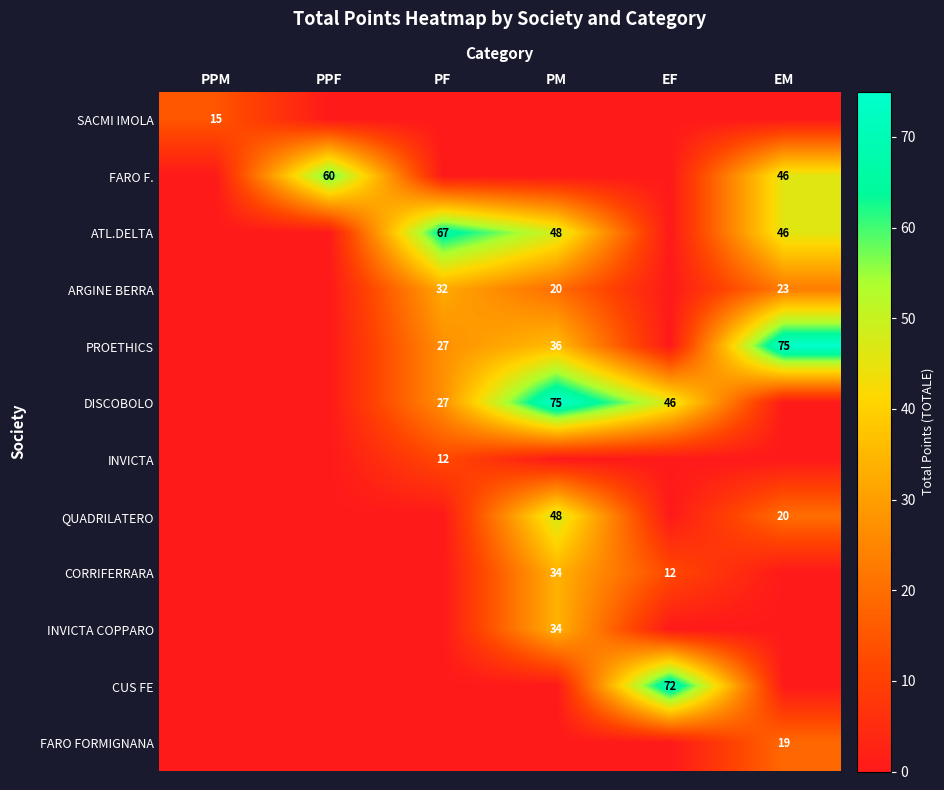

Which has a higher value, PM or EM?

PM